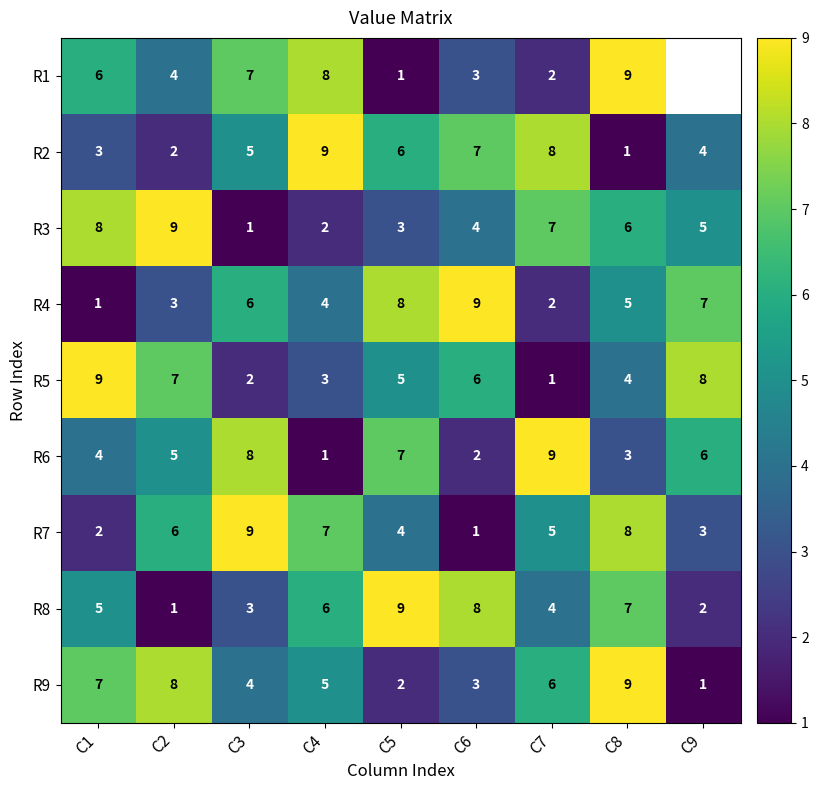

What is the difference between the second highest and second lowest values in the R4 series?

6